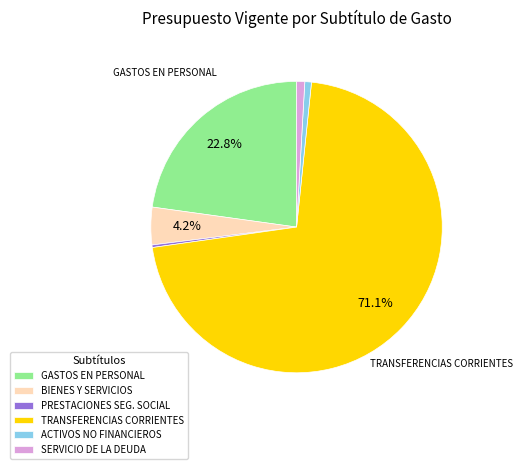

How many slices are in this pie chart?

6